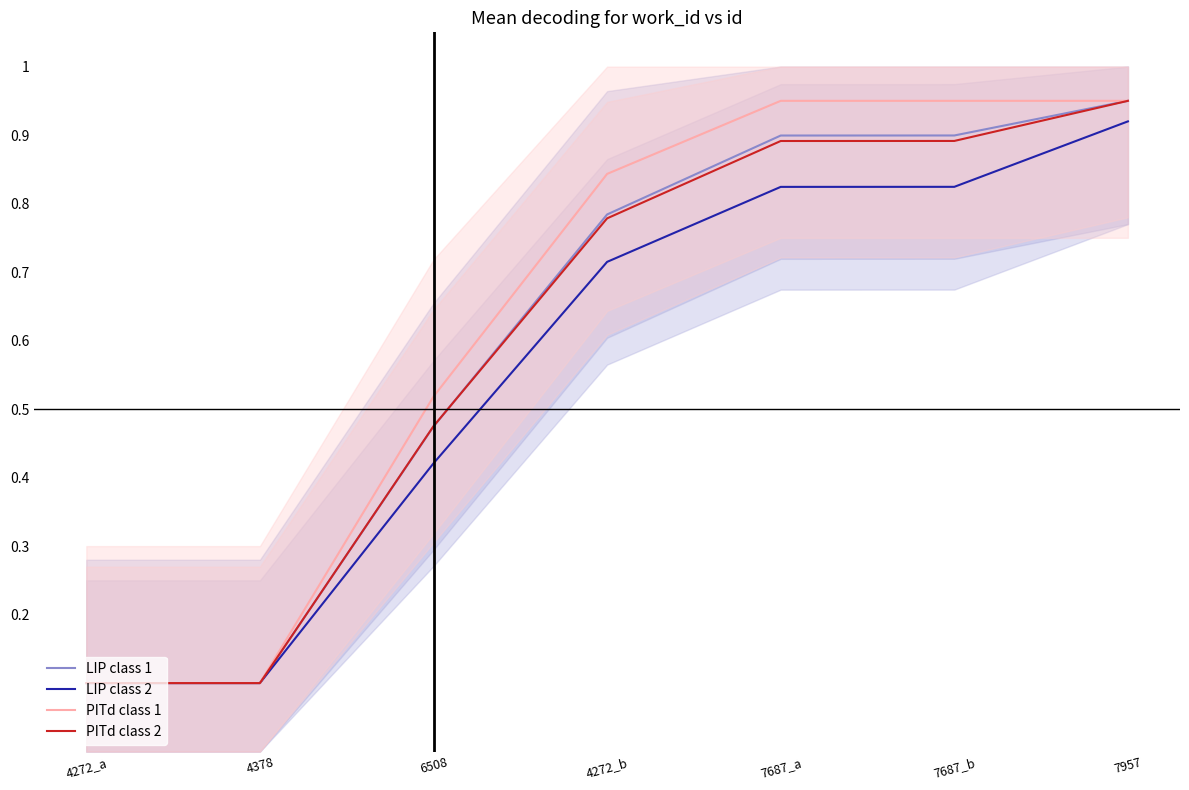

At which label does LIP class 2 reach its peak?

7957